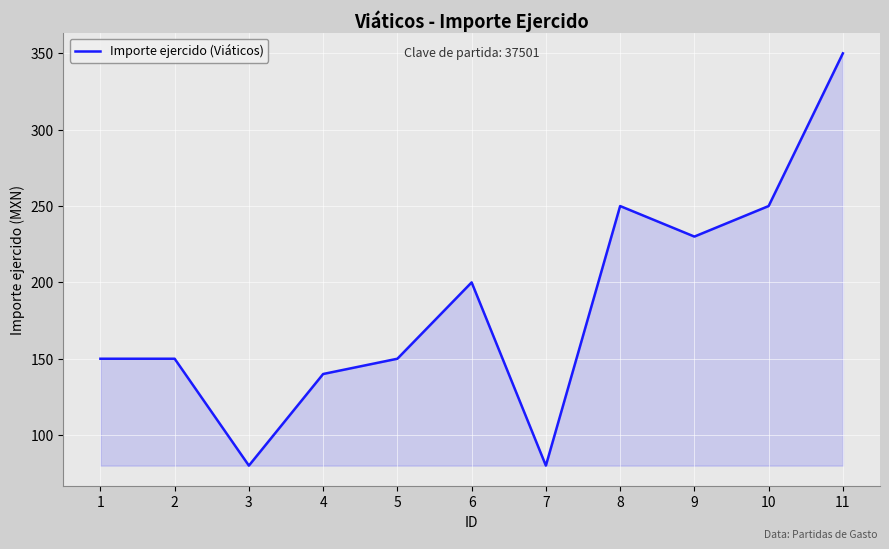

The chart shows a value of 200 at 6. True or false?

True